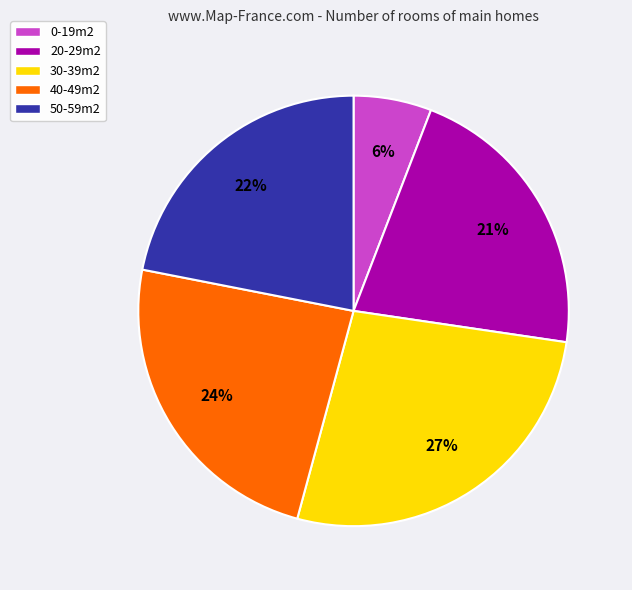

Which category has the biggest portion of the pie?

30-39m2